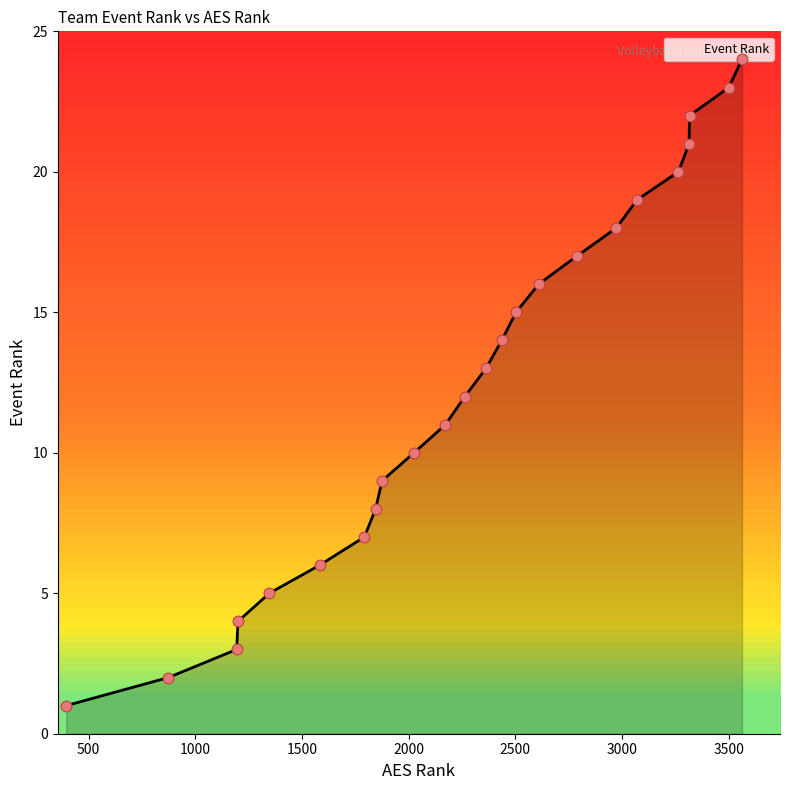

What is the difference between the maximum and minimum values?

23